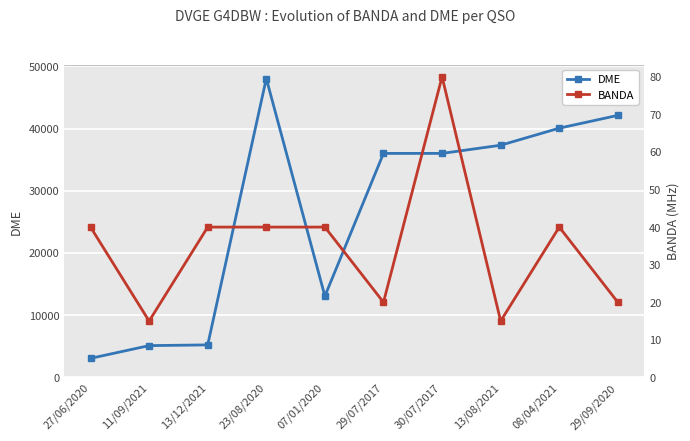

True or false: DME and BANDA cross at least once.

False